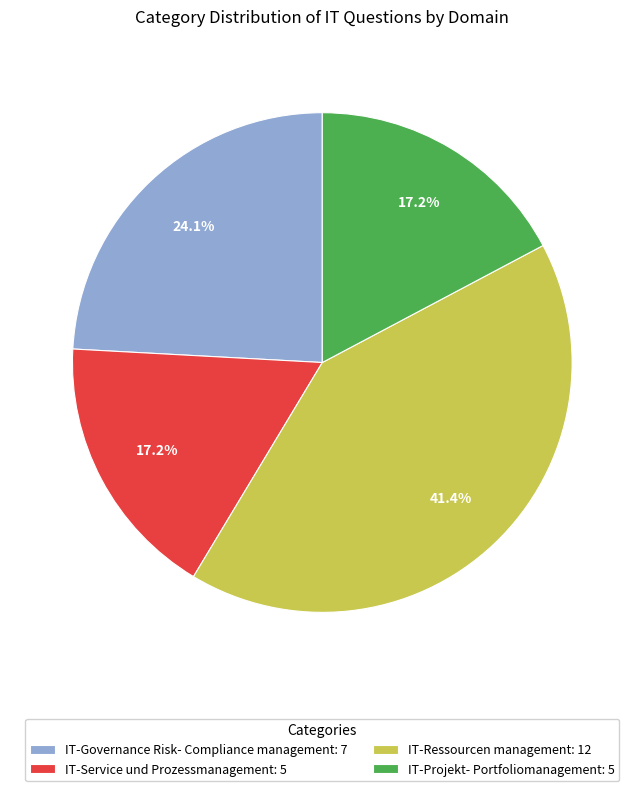

Does any single category account for the majority?

No